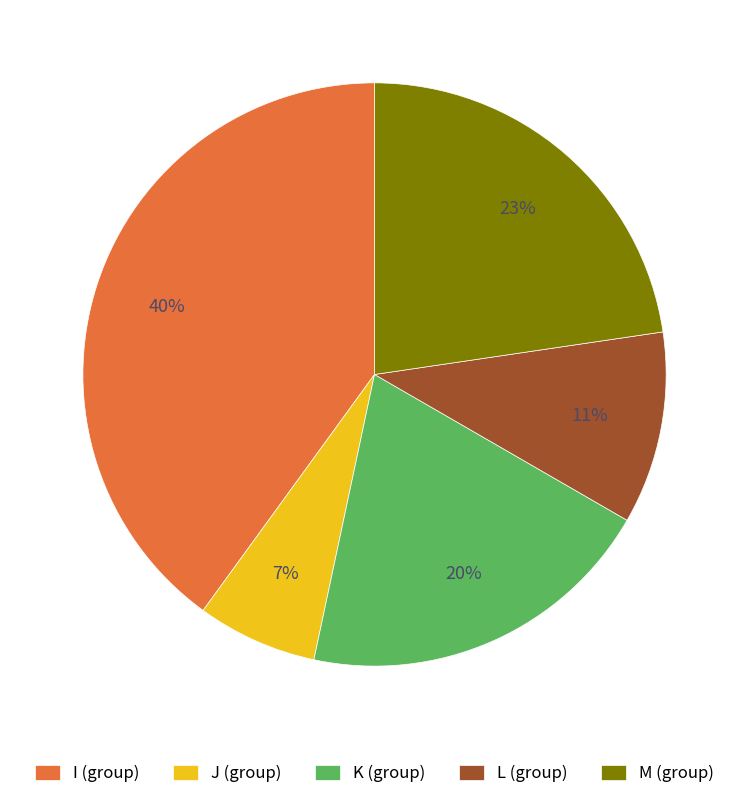

Count the number of slices in the pie.

5